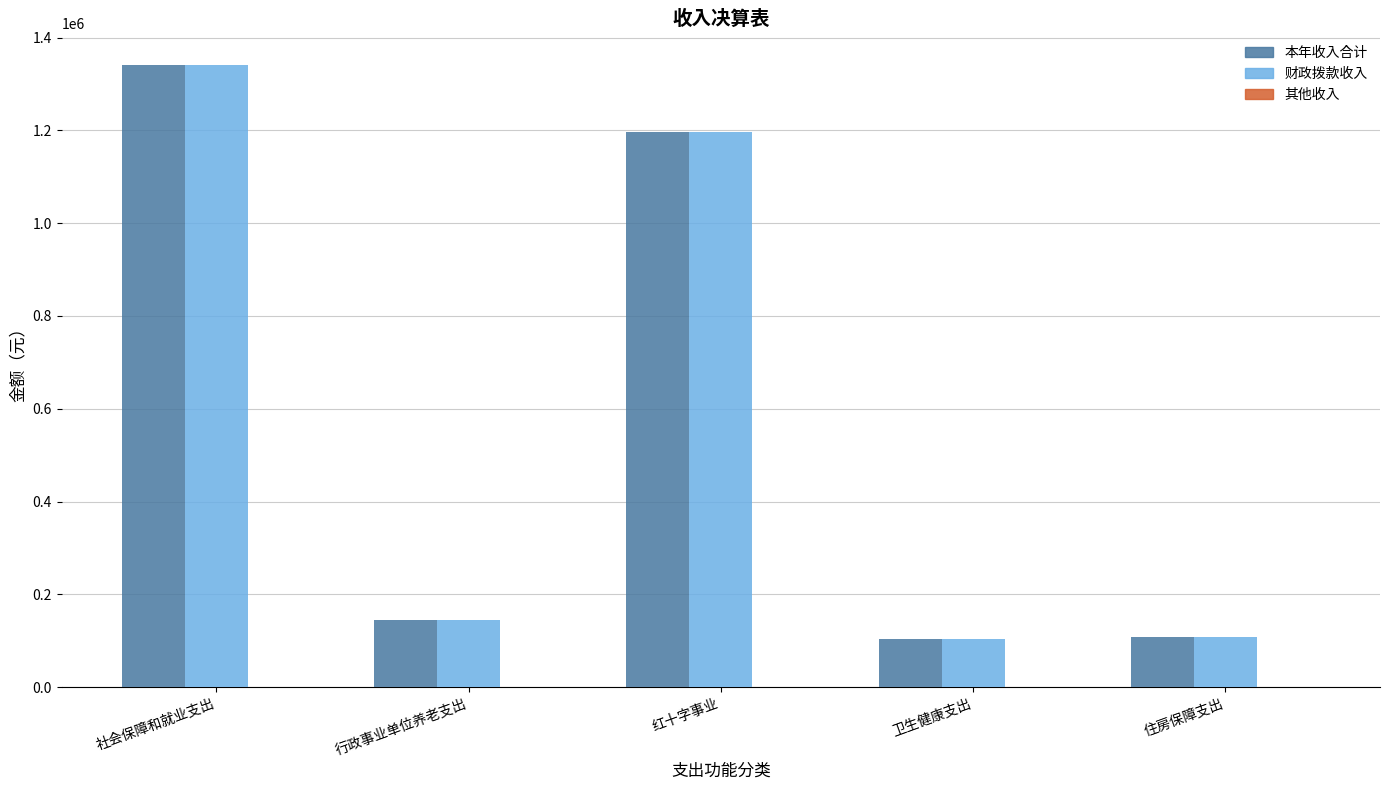

The 本年收入合计 series shows 1196896.6 at 红十字事业. True or false?

True